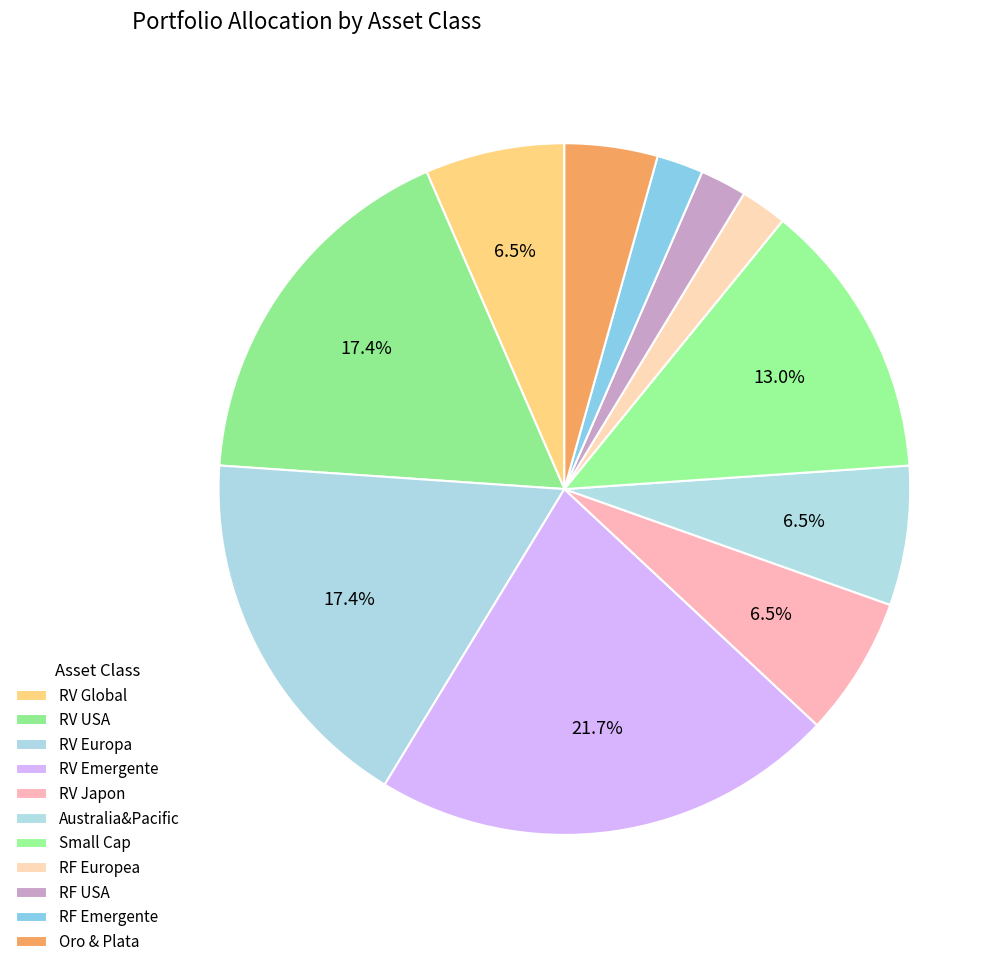

Count the number of slices in the pie.

11